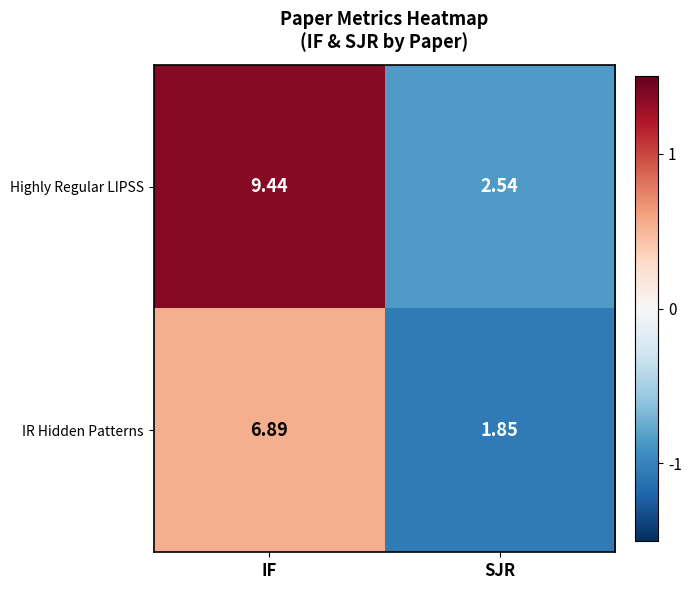

Which label corresponds to the largest value in the chart?

IF